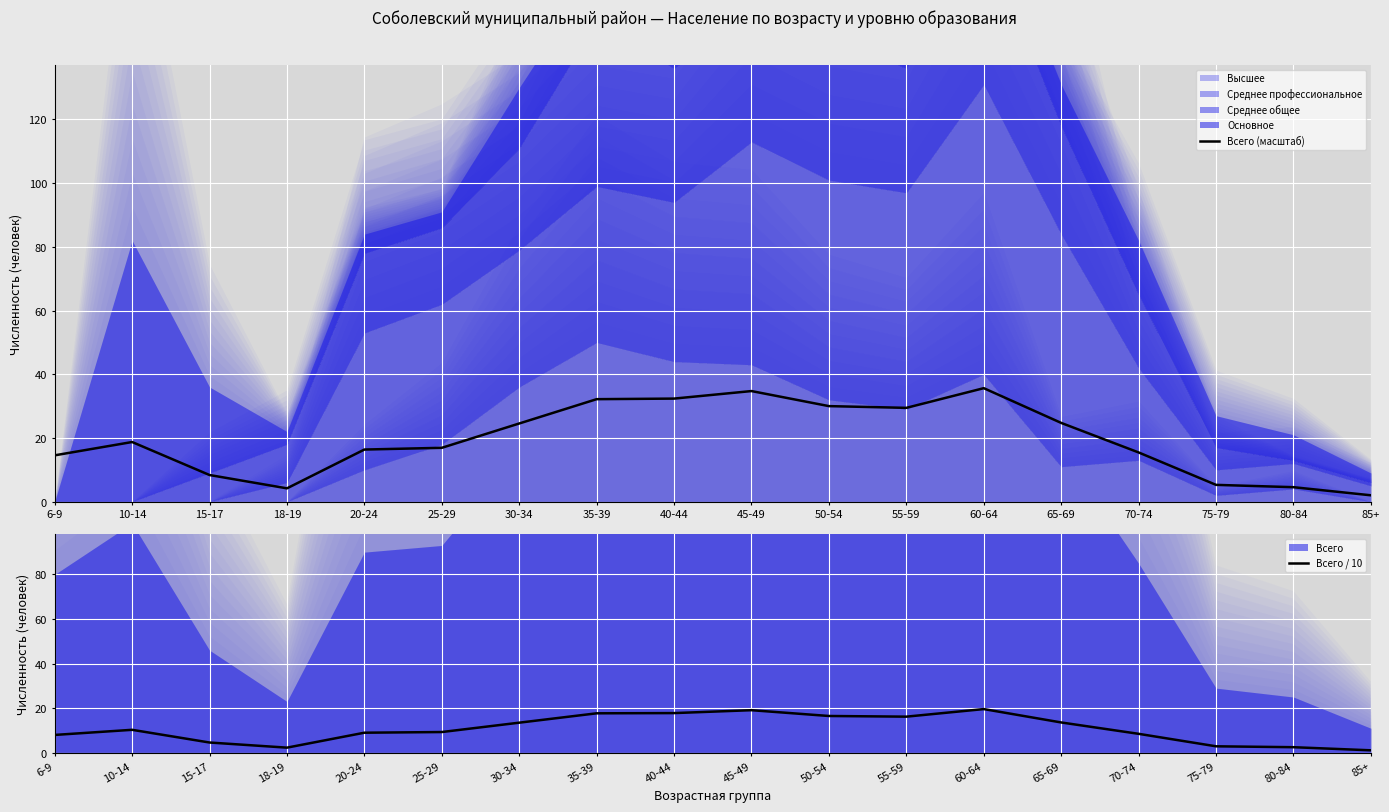

Which category has the highest value in the Всего / 10 series?

60-64